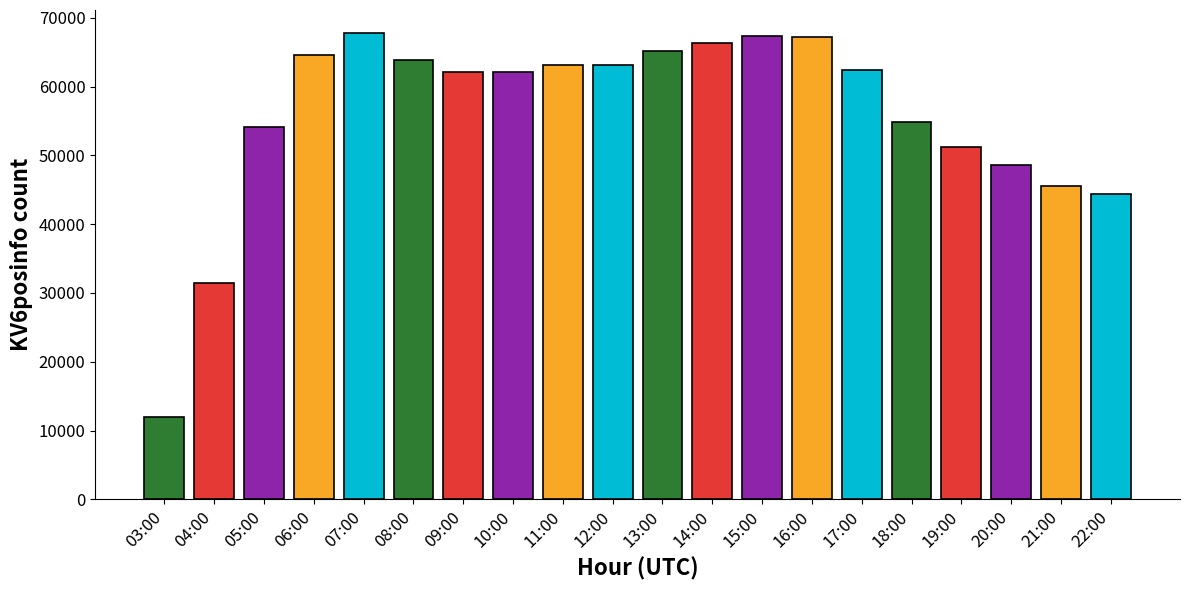

What is the smallest value displayed?

11999